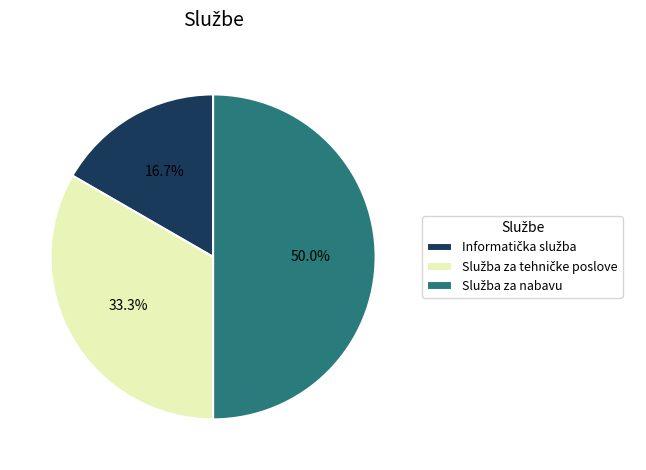

Does Informatička služba represent more than half of the total?

No